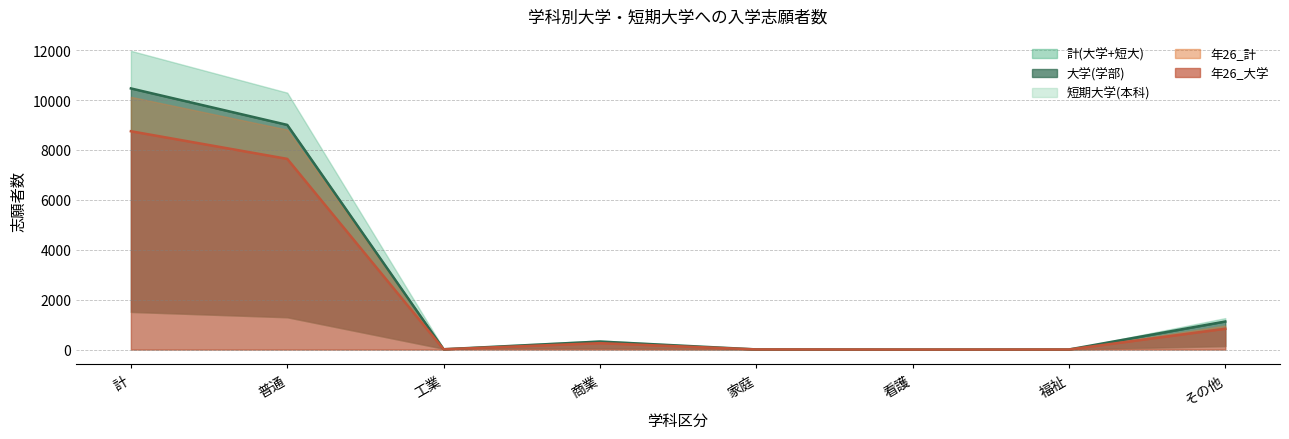

In 計(大学+短大), how many points are higher than both neighbors (excluding endpoints)?

1